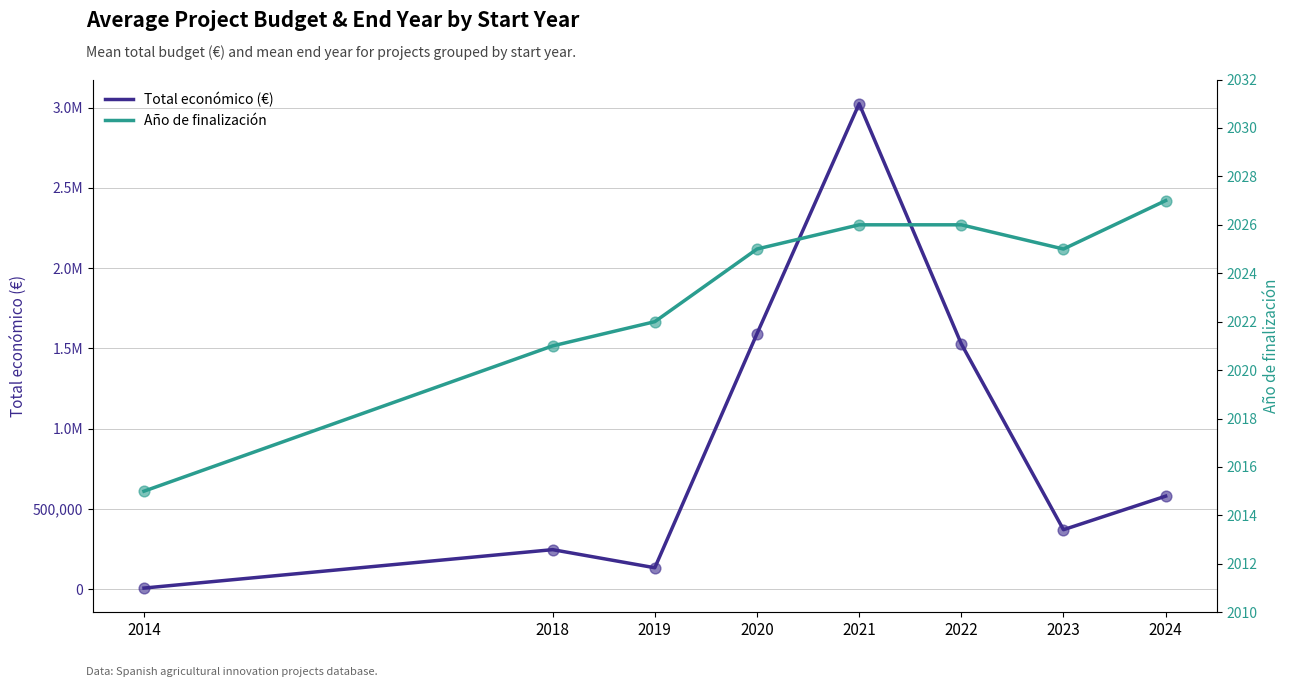

At how many categories does at least one series exceed 2526778?

1